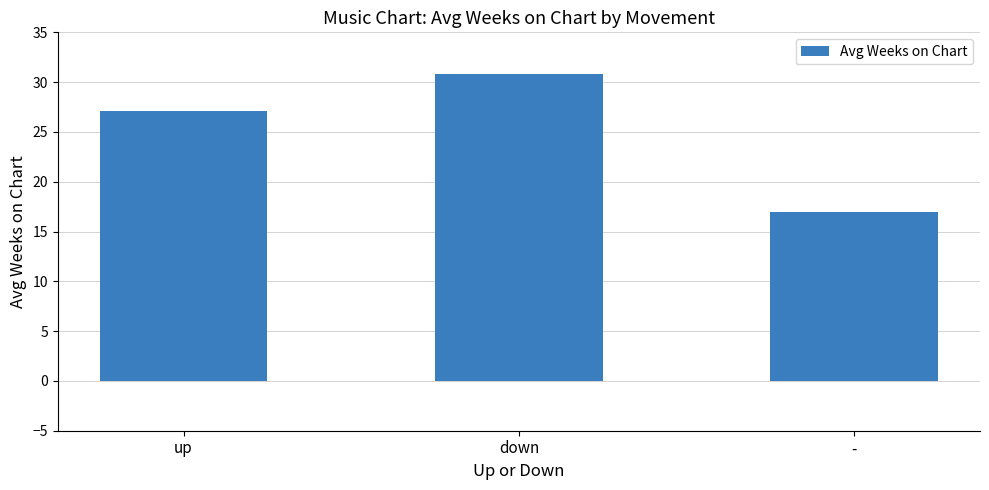

True or false: the data shows 11.6 at -.

False